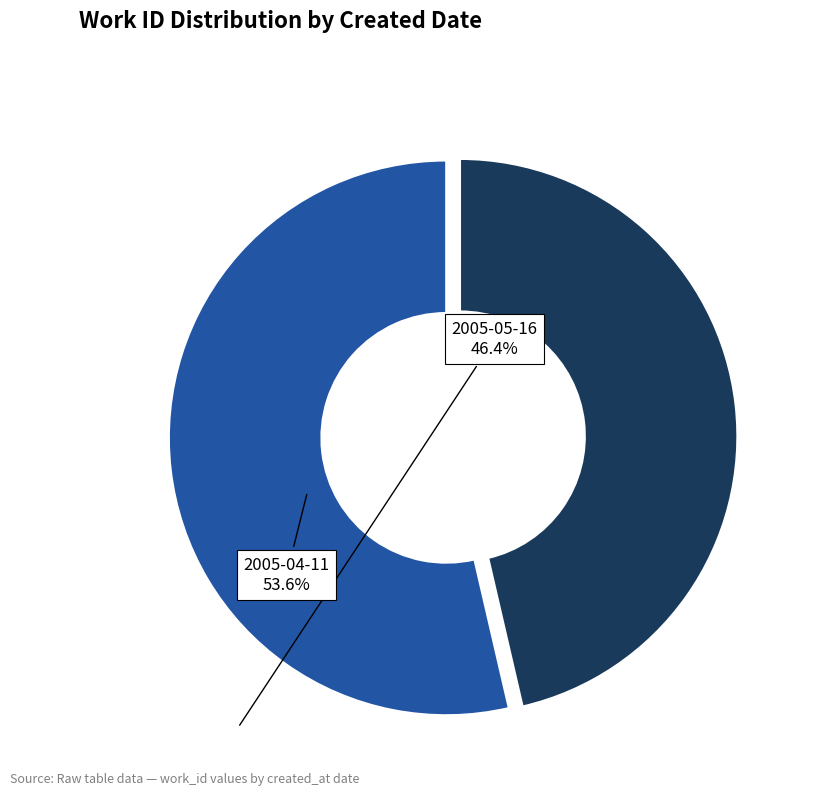

How many segments does this pie chart have?

2